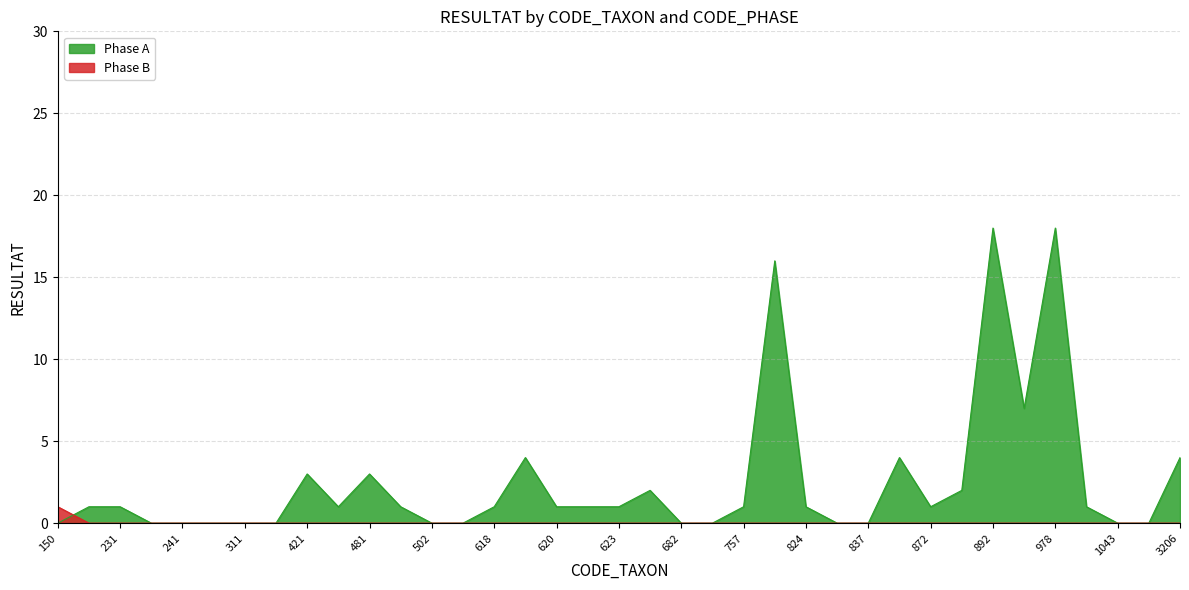

How many lines are shown in the chart?

2